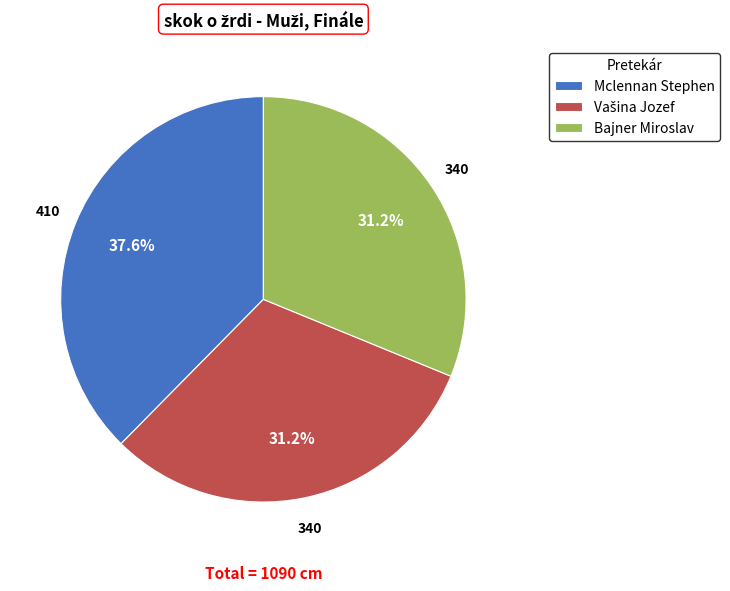

Which slice is the largest?

Mclennan Stephen